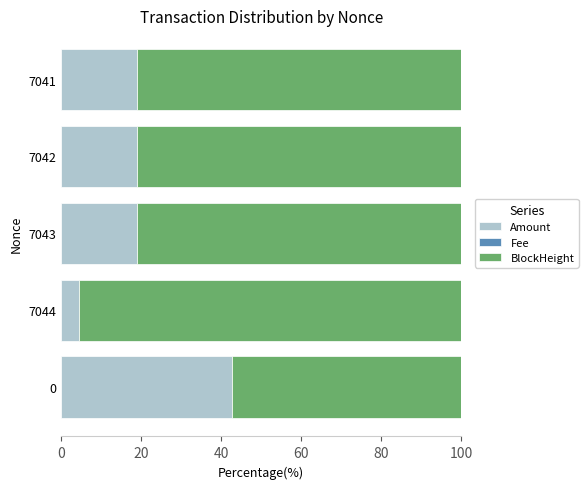

The value of Amount at 7044 is 4.5. True or false?

True